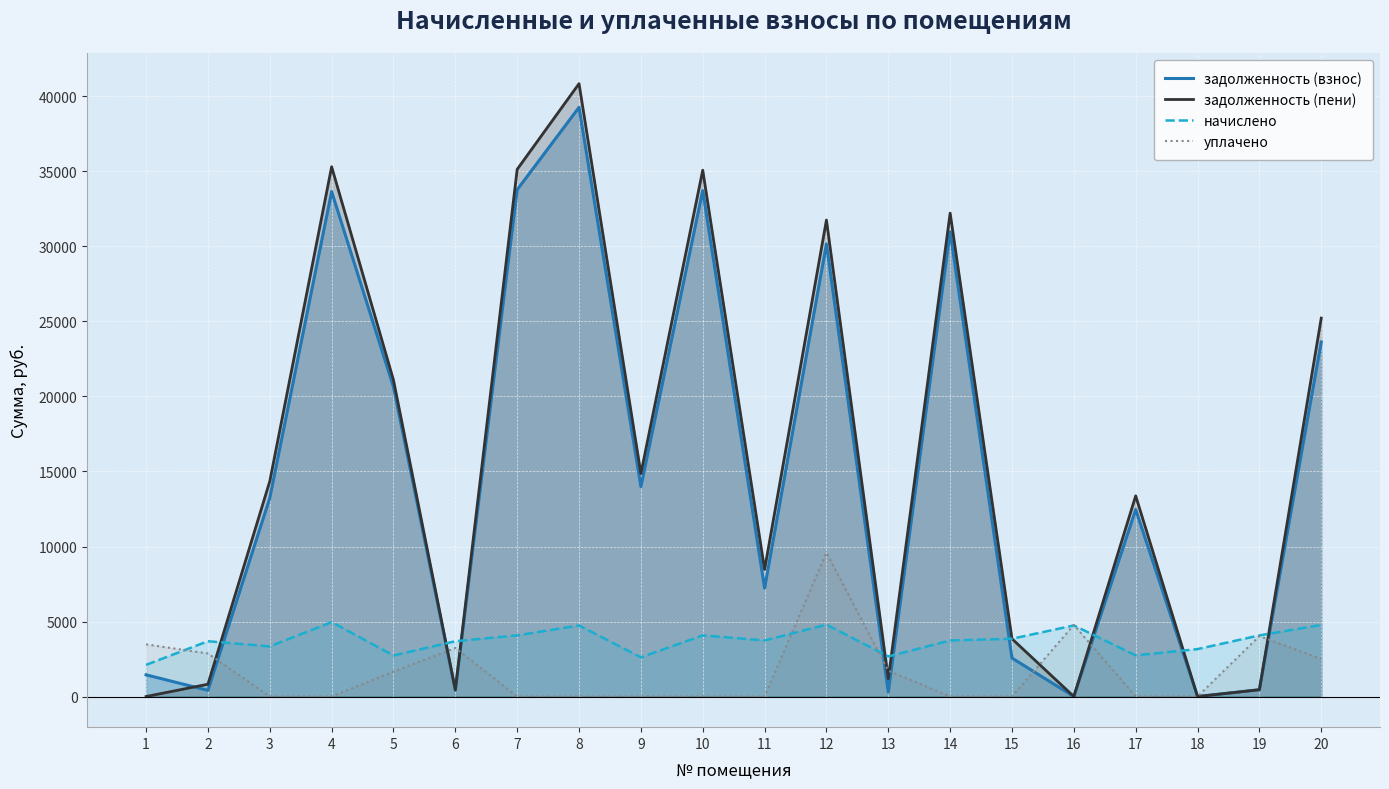

How many lines are shown in the chart?

4